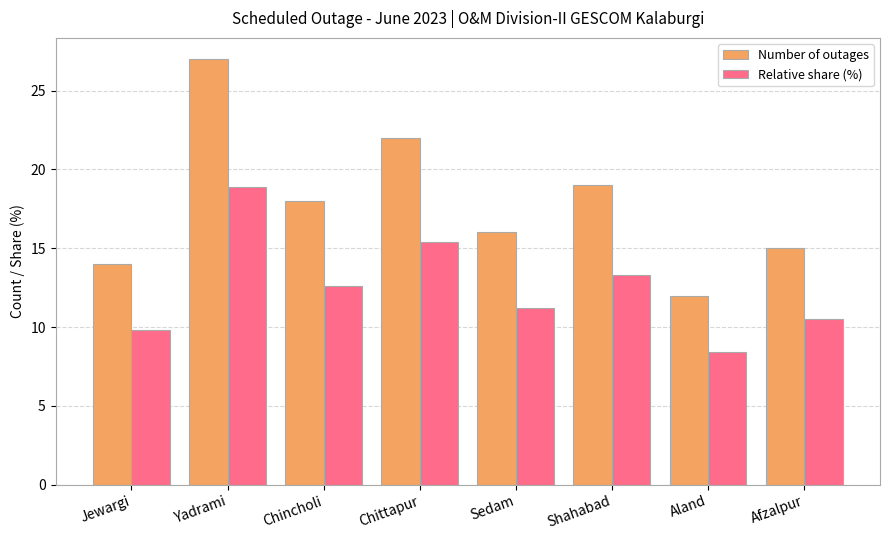

What are all the series names shown in the legend?

Number of outages, Relative share (%)